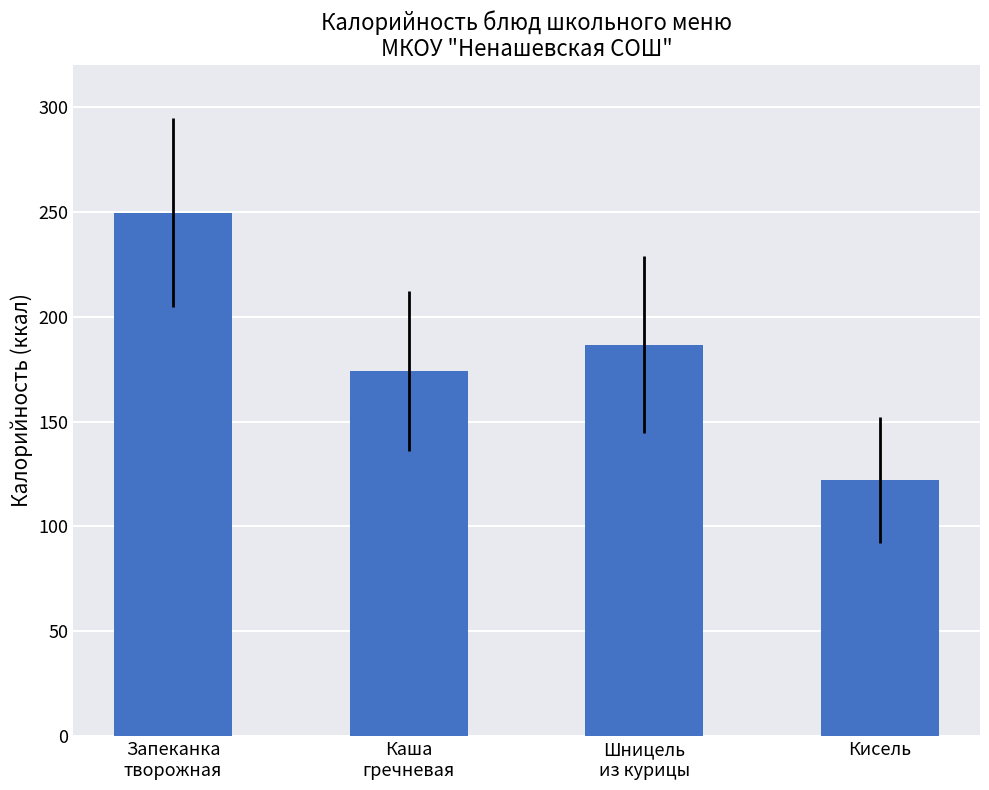

What is the greatest value displayed?

249.6